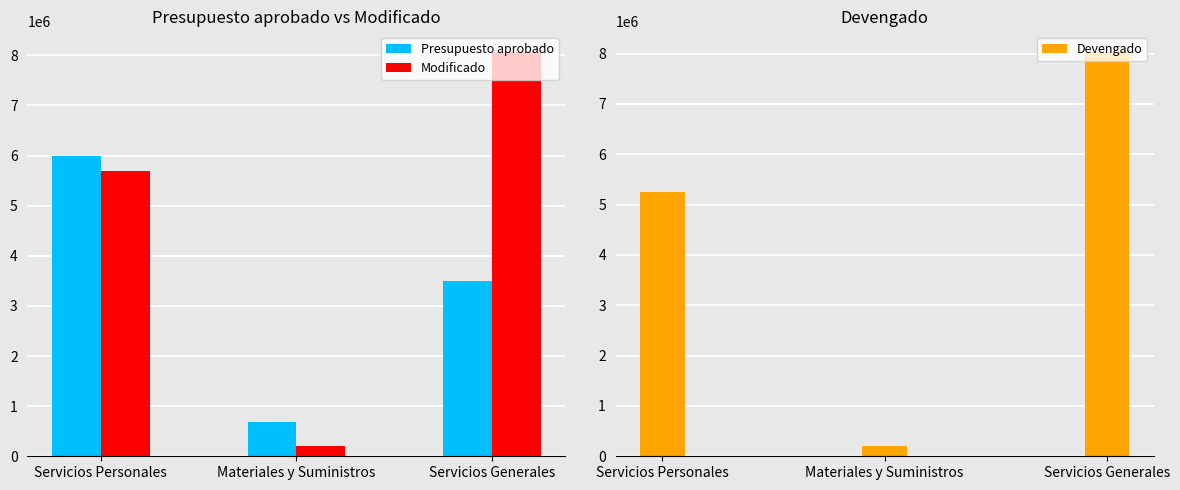

Which category has the lowest value in the Presupuesto aprobado series?

Materiales y Suministros